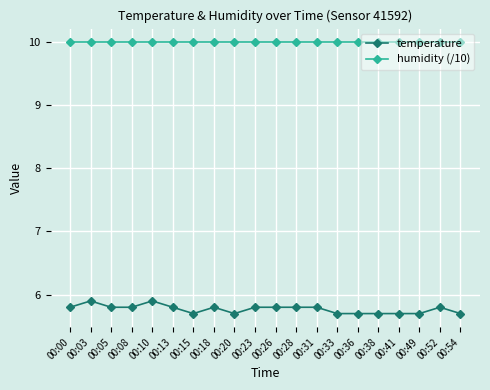

Reading right to left, extract all data points from this chart.

temperature: 5.7	5.8	5.7	5.7	5.7	5.7	5.7	5.8	5.8	5.8	5.8	5.7	5.8	5.7	5.8	5.9	5.8	5.8	5.9	5.8
humidity (/10): 10.0	10.0	10.0	10.0	10.0	10.0	10.0	10.0	10.0	10.0	10.0	10.0	10.0	10.0	10.0	10.0	10.0	10.0	10.0	10.0